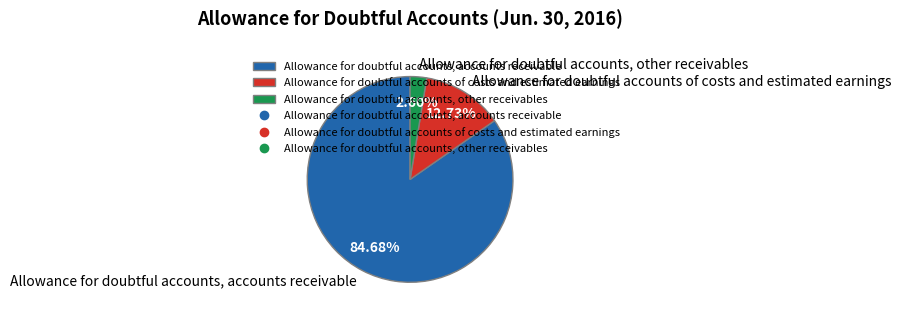

Count the number of slices in the pie.

3